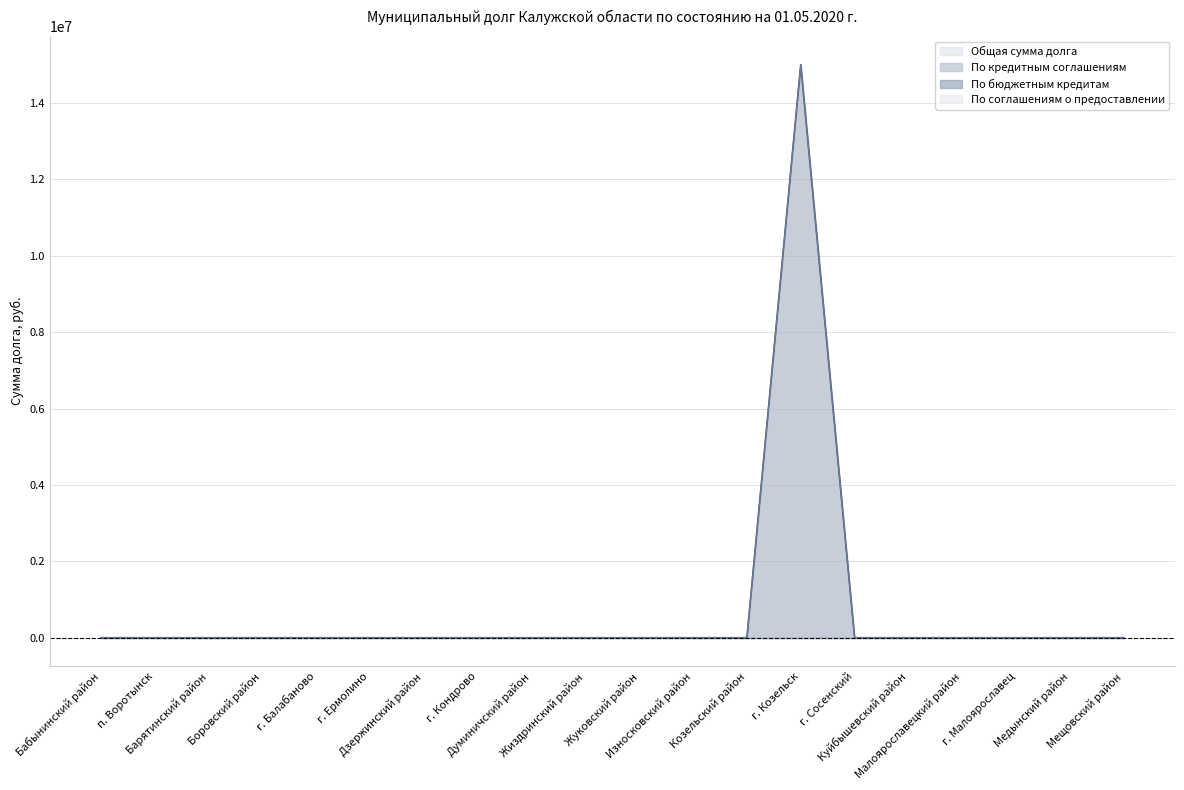

At which label is По кредитным соглашениям closest to 7500000?

Бабынинский район